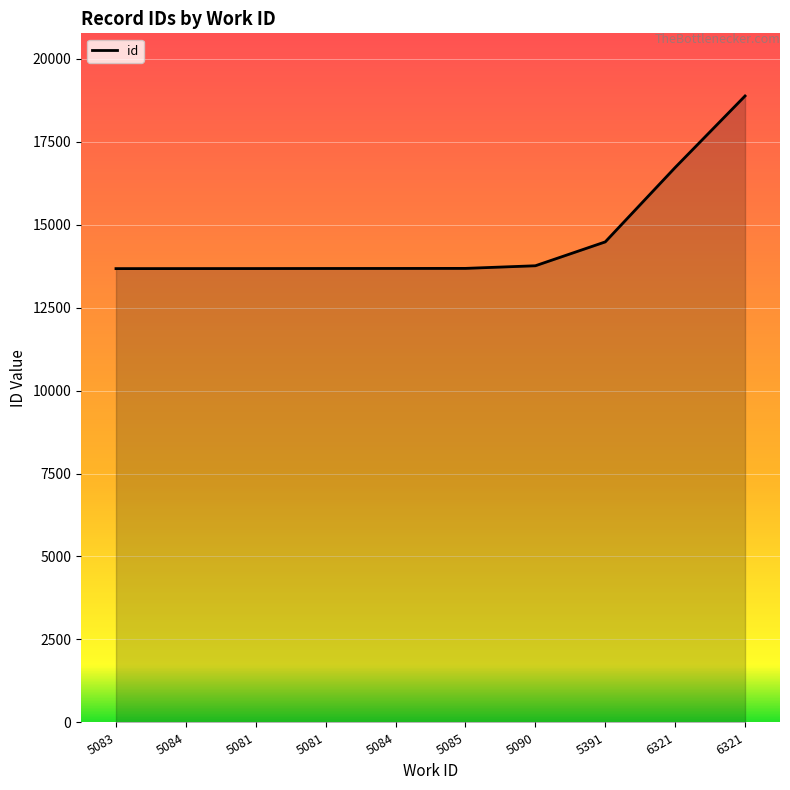

What is the approximate value at 6321?

18874